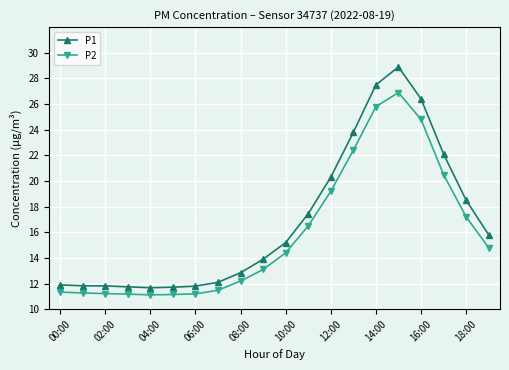

List the series in order of their peak value, lowest first.

P2, P1